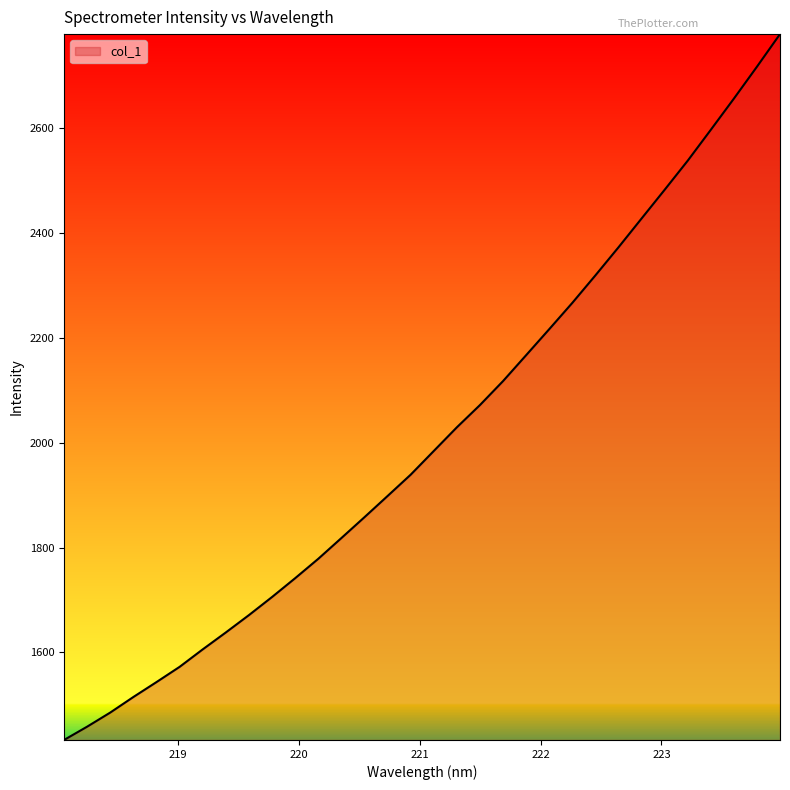

What is the difference between the maximum and minimum values?

1345.4